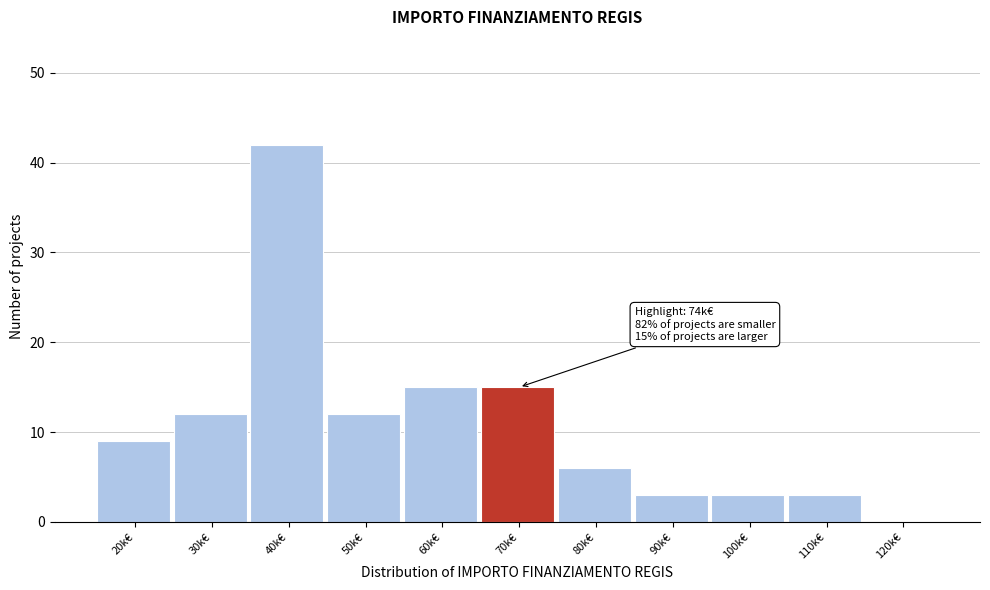

Reading left to right, list all the values displayed in this chart.

20k€=9	30k€=12	40k€=42	50k€=12	60k€=15	70k€=15	80k€=6	90k€=3	100k€=3	110k€=3	120k€=0